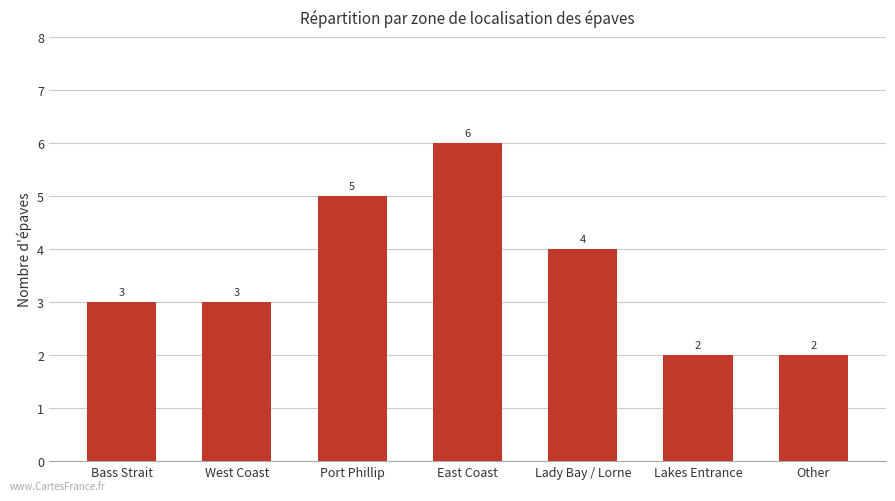

How many values are below 3?

2